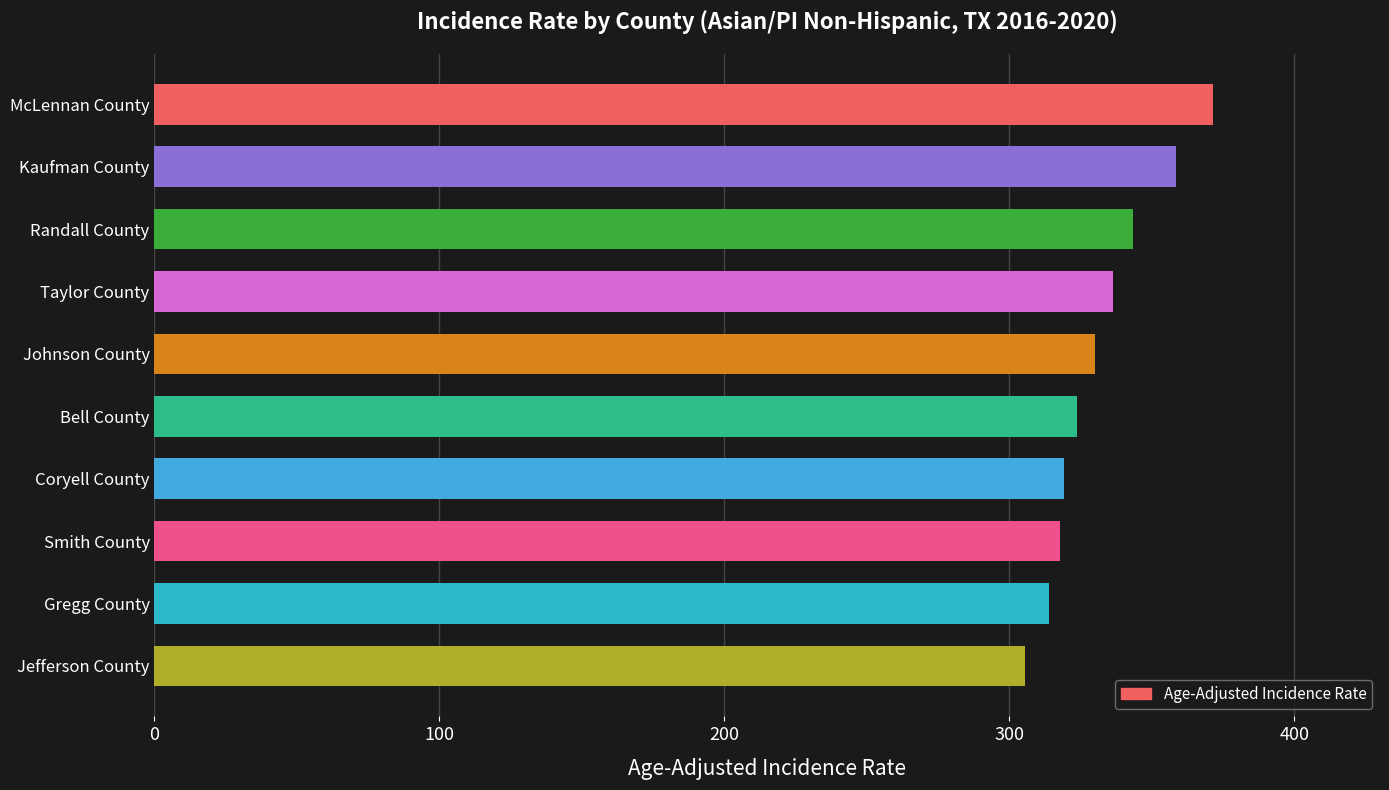

What is the difference between the maximum and minimum values?

65.7